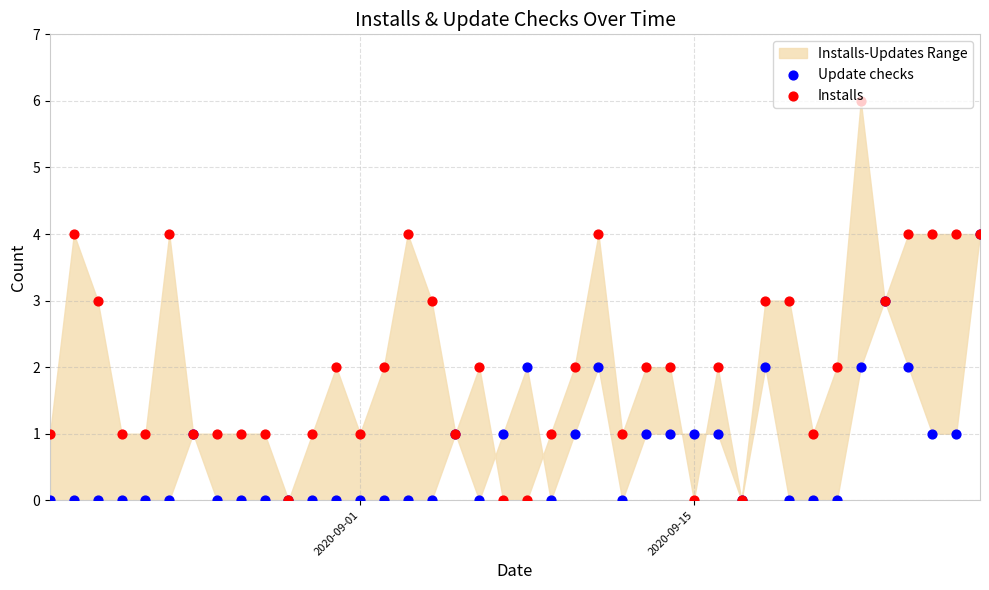

Which series has the largest total across all categories?

Installs